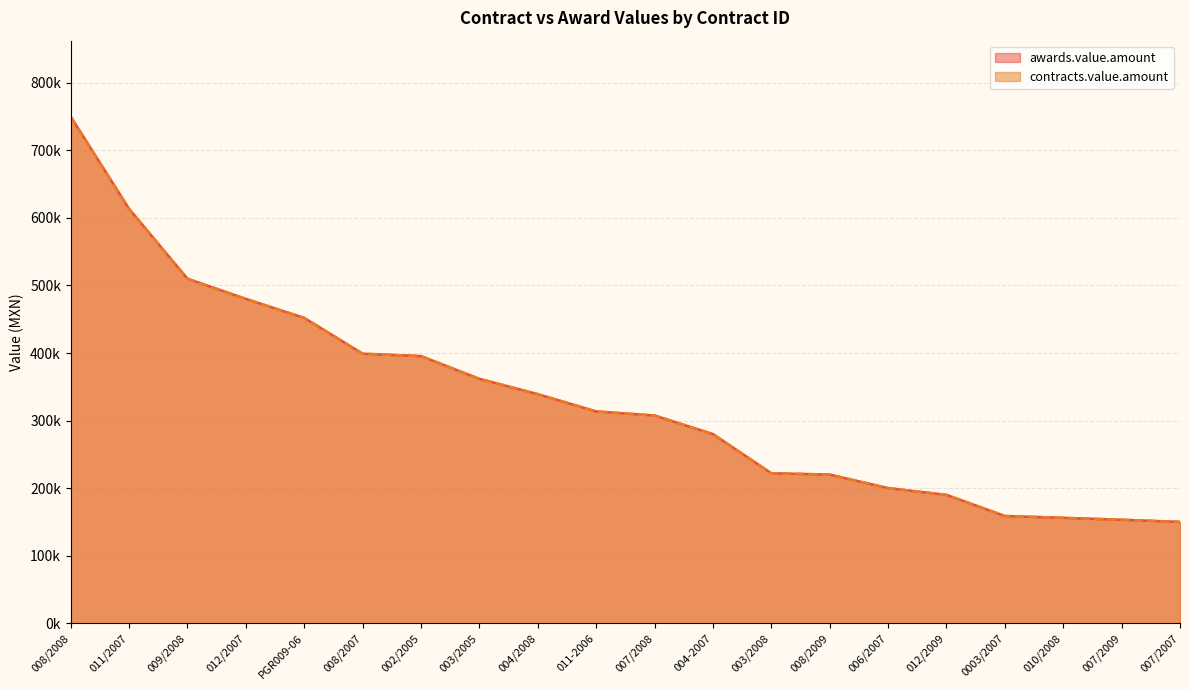

What is the total value across all series at PGR009-06?

904000.0